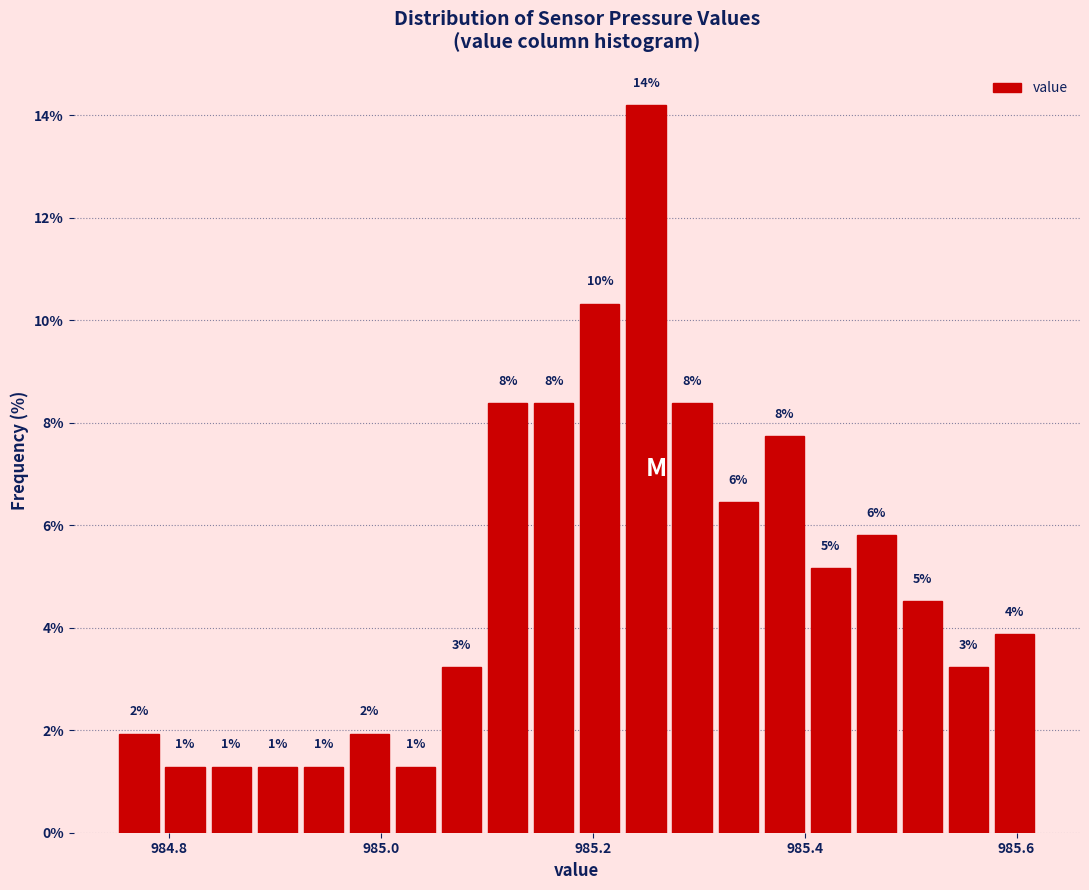

Read against the x-axis, roughly where is the centre of the tallest bar?

985.26